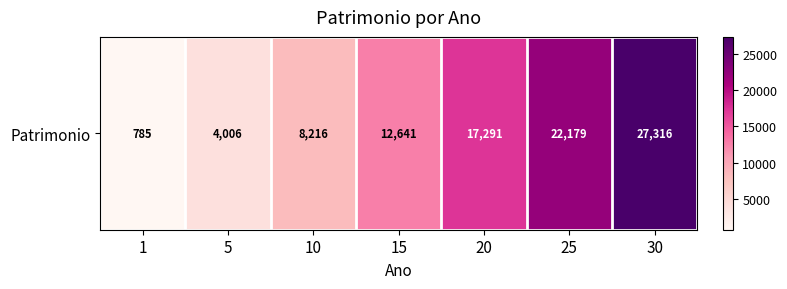

How many data points does each series have?

7